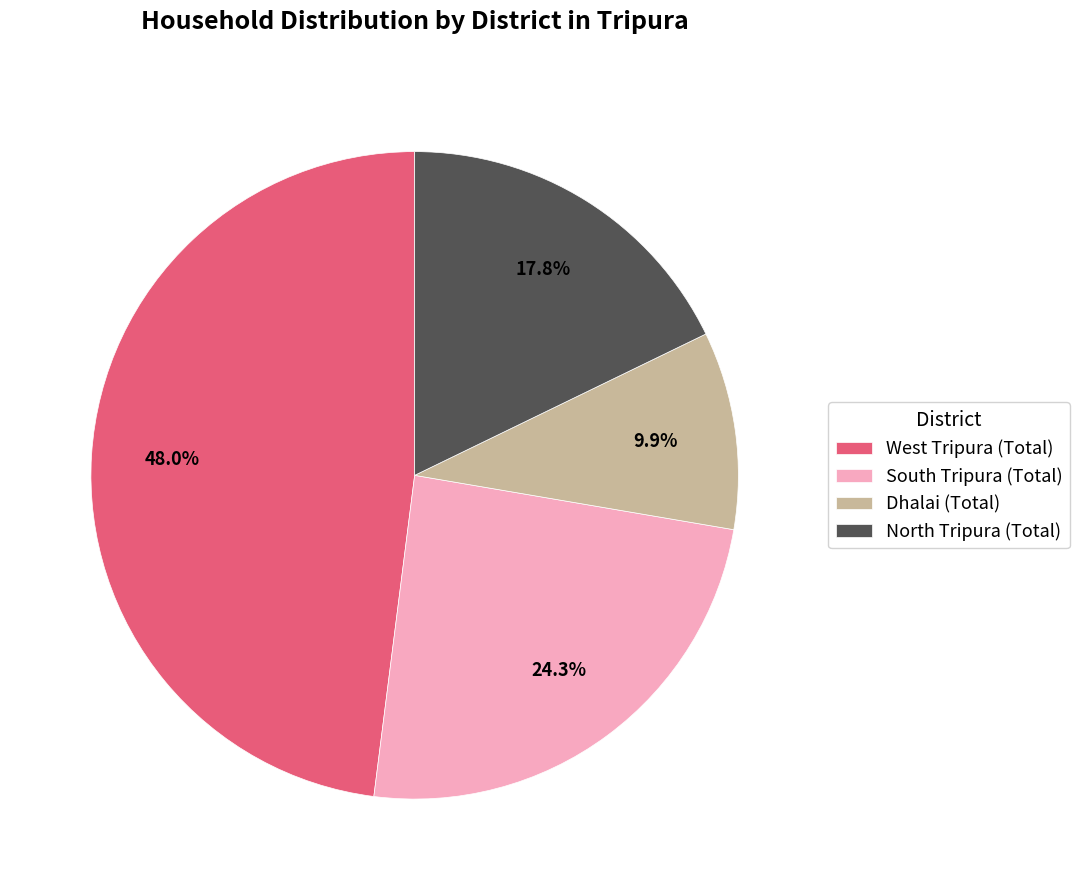

To the nearest percent, what percentage of the pie is North Tripura (Total)?

18%